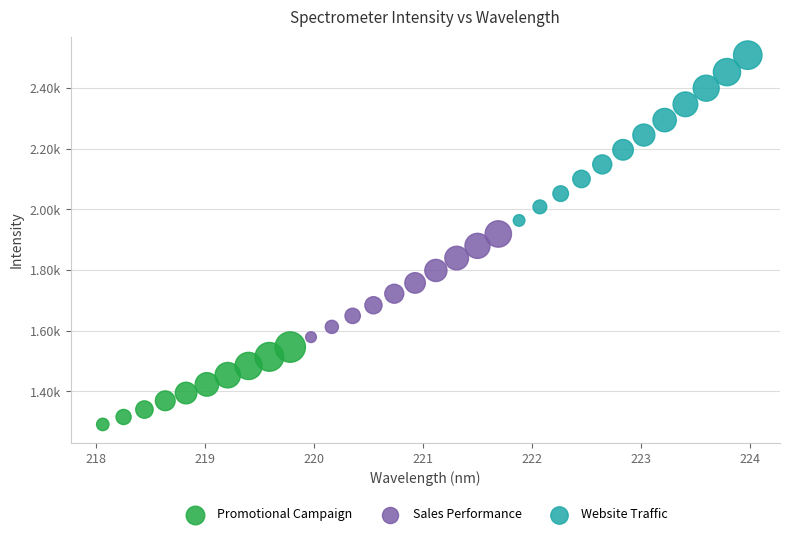

What are all the series names shown in the legend?

Promotional Campaign, Sales Performance, Website Traffic